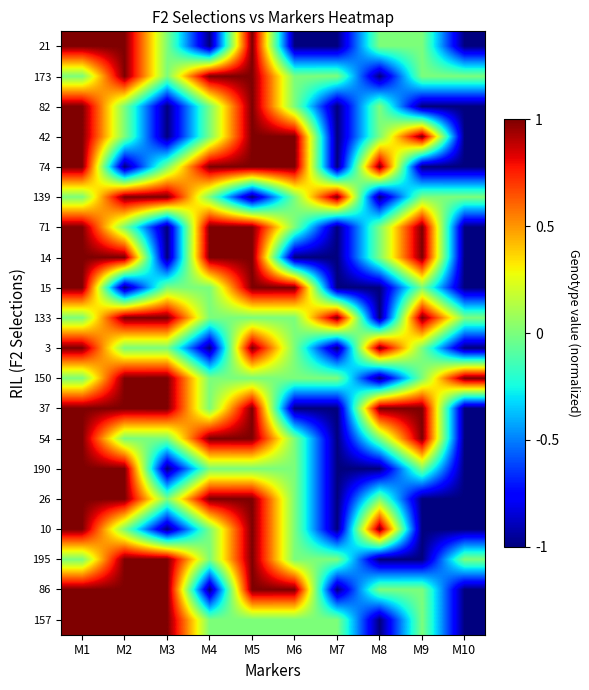

Which series has the widest spread of values?

21